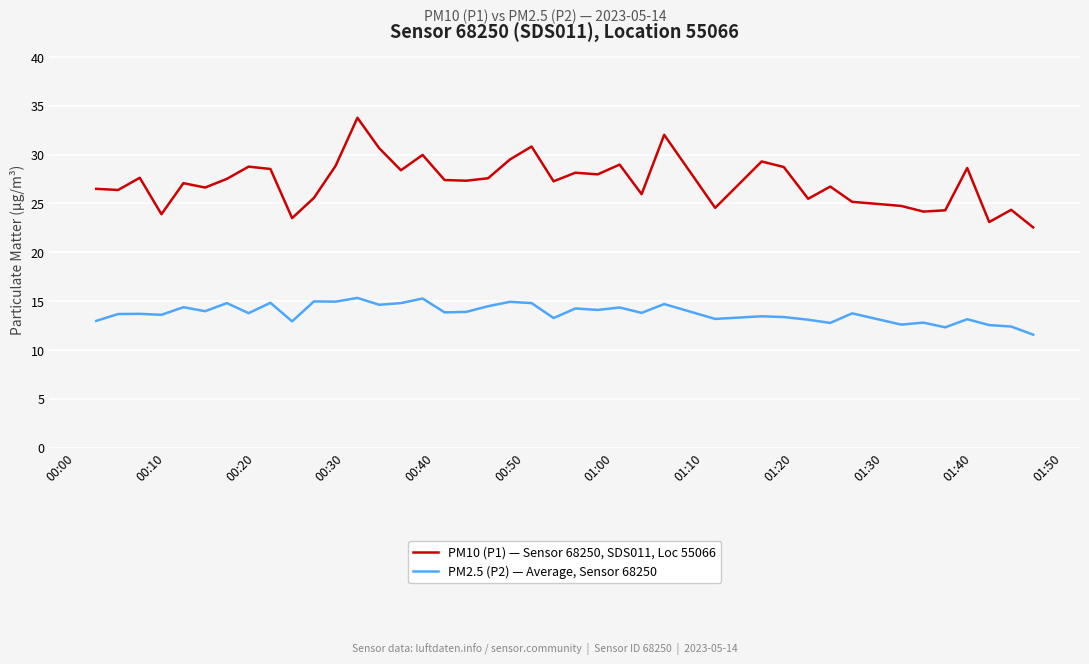

What are all the series names shown in the legend?

PM10 (P1) — Sensor 68250, SDS011, Loc 55066, PM2.5 (P2) — Average, Sensor 68250